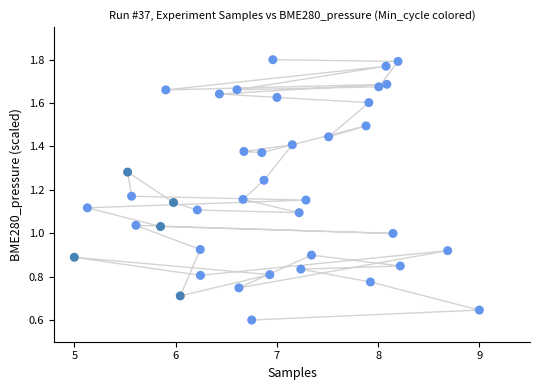

What is the range of X values (max minus min)?

4.0